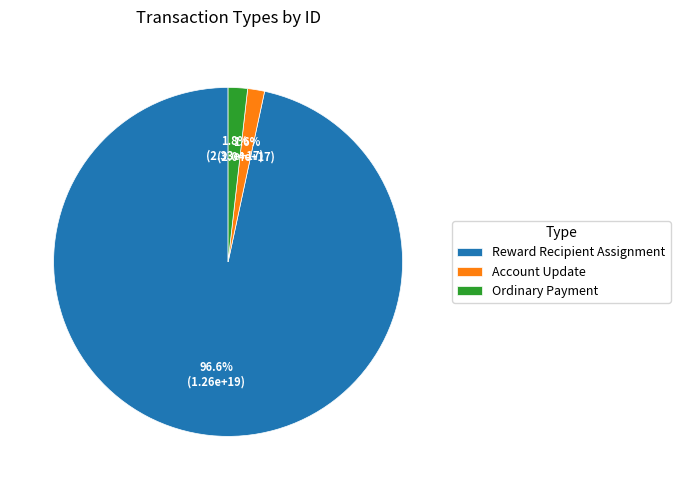

To the nearest percent, what portion does Reward Recipient Assignment represent?

97%